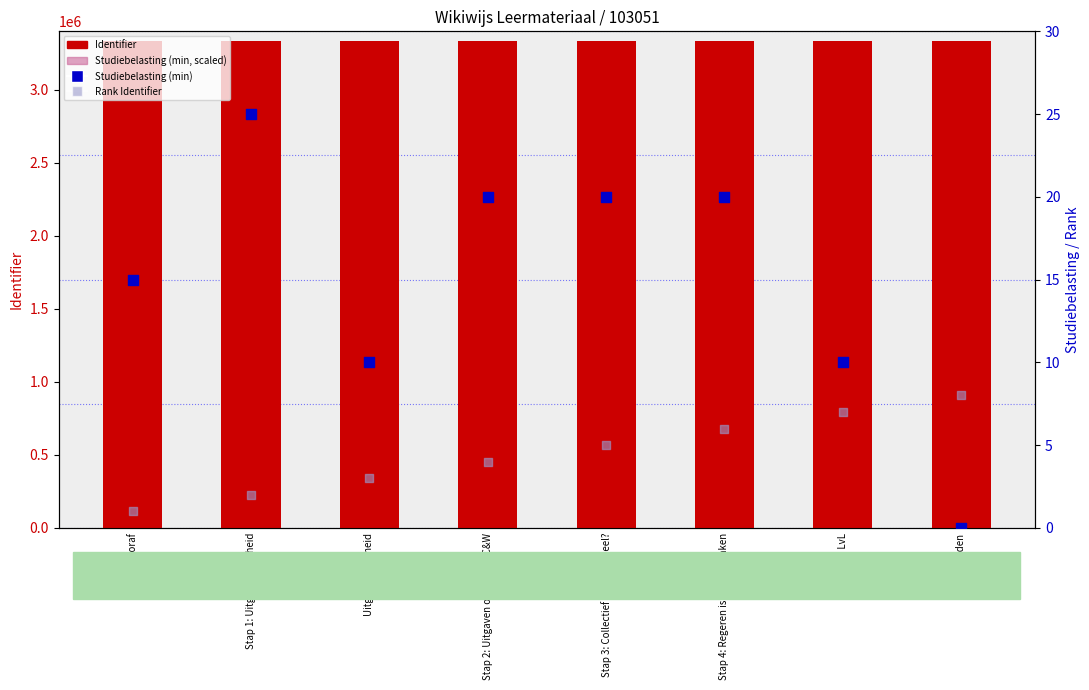

Which series reaches the minimum Y coordinate?

Studiebelasting (min)